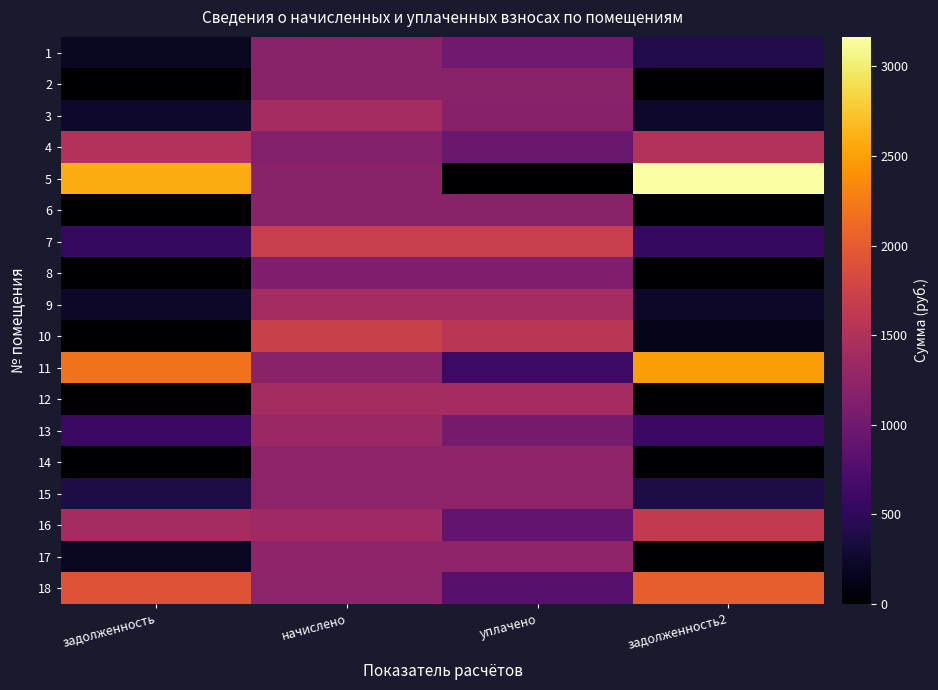

Reading right to left, what are all the values shown in this chart?

1: задолженность2=395.6	уплачено=989.0	начислено=1186.8	задолженность=197.8
2: задолженность2=0.0	уплачено=1186.8	начислено=1186.8	задолженность=0.0
3: задолженность2=236.9	уплачено=1184.5	начислено=1421.5	задолженность=236.9
4: задолженность2=1519.8	уплачено=949.9	начислено=1139.9	задолженность=1519.8
5: задолженность2=3164.6	уплачено=0.0	начислено=1186.7	задолженность=2571.3
6: задолженность2=0.3	уплачено=1186.8	начислено=1186.8	задолженность=0.3
7: задолженность2=542.5	уплачено=1691.9	начислено=1691.9	задолженность=542.5
8: задолженность2=0.0	уплачено=1104.0	начислено=1104.0	задолженность=0.0
9: задолженность2=234.6	уплачено=1407.6	начислено=1407.6	задолженность=234.6
10: задолженность2=142.8	уплачено=1571.1	начислено=1714.0	задолженность=0.0
11: задолженность2=2472.5	уплачено=593.4	начислено=1186.8	задолженность=2175.8
12: задолженность2=0.0	уплачено=1407.6	начислено=1407.6	задолженность=0.0
13: задолженность2=587.6	уплачено=1028.3	начислено=1322.1	задолженность=587.6
14: задолженность2=0.0	уплачено=1242.0	начислено=1242.0	задолженность=0.0
15: задолженность2=379.9	уплачено=1233.7	начислено=1233.7	задолженность=379.9
16: задолженность2=1635.4	уплачено=900.0	начислено=1352.3	задолженность=1409.3
17: задолженность2=0.0	уплачено=1242.0	начислено=1242.0	задолженность=207.0
18: задолженность2=2024.0	уплачено=809.6	начислено=1214.4	задолженность=1922.8